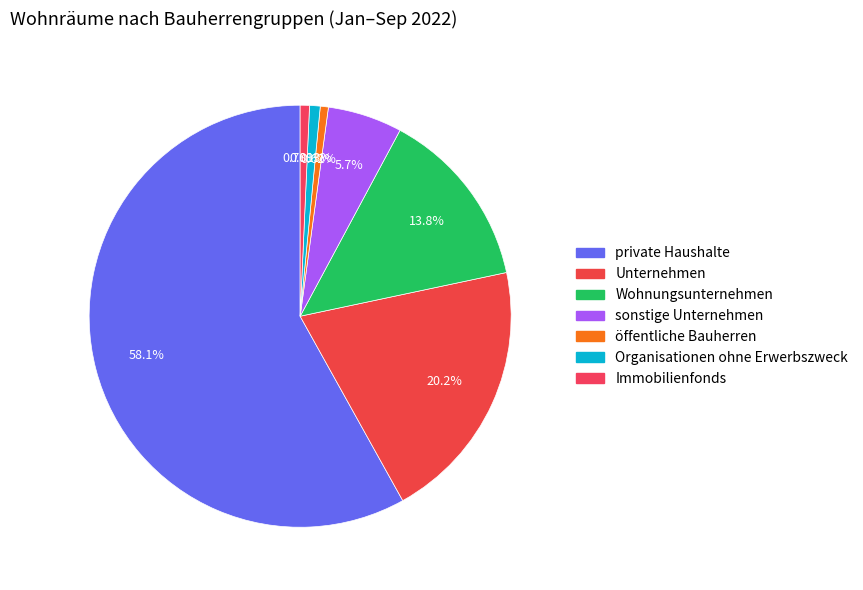

Combined, do öffentliche Bauherren and Unternehmen account for over 50%?

No